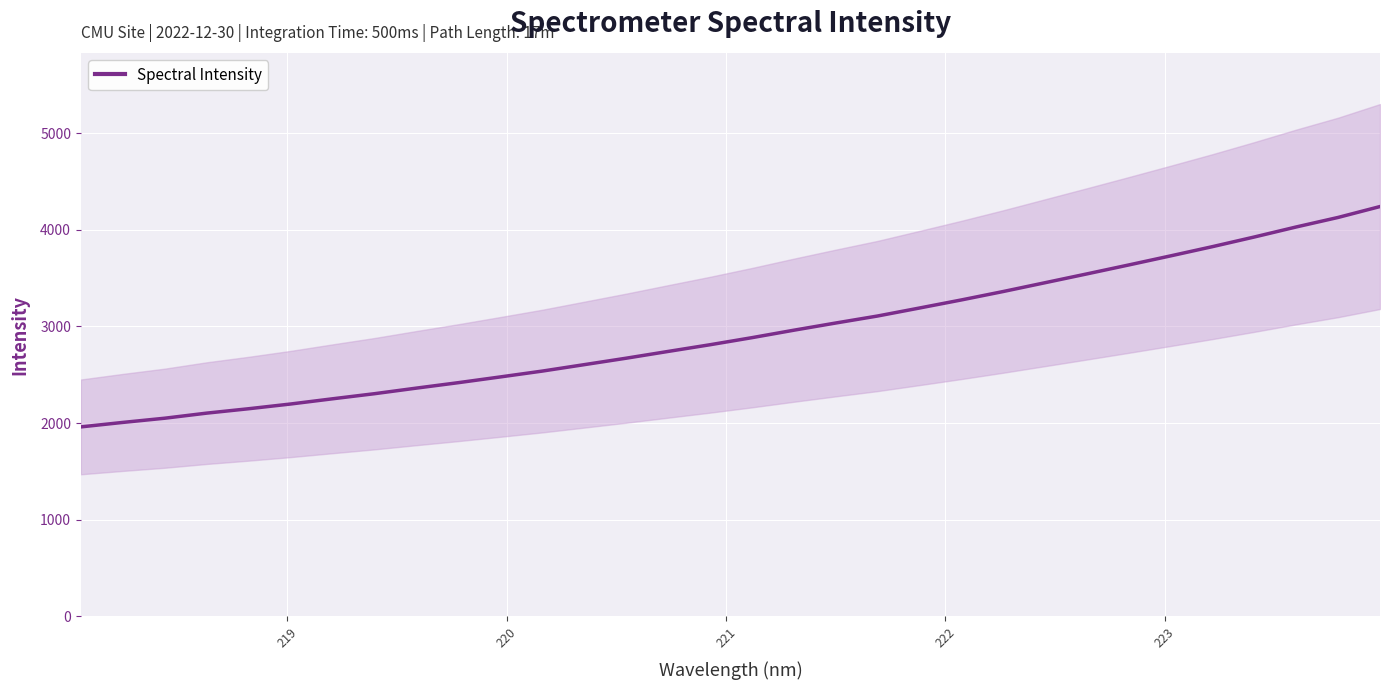

What is the minimum value for Spectral Intensity?

1960.6